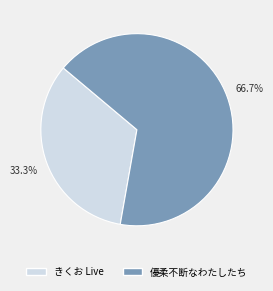

What portion of the pie excludes 優柔不断なわたしたち?

33.3%